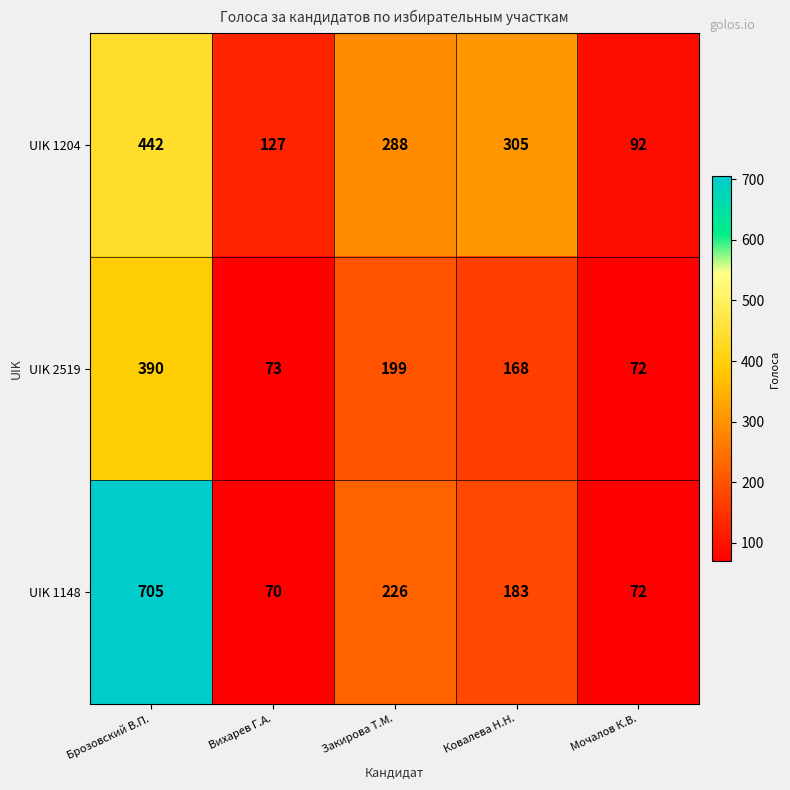

Is it true that UIK 2519 equals 199 at Закирова Т.М.?

True